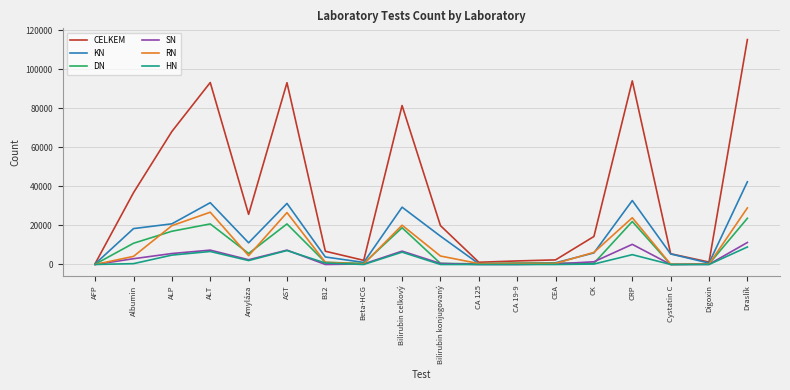

Which series has the widest spread of values?

CELKEM